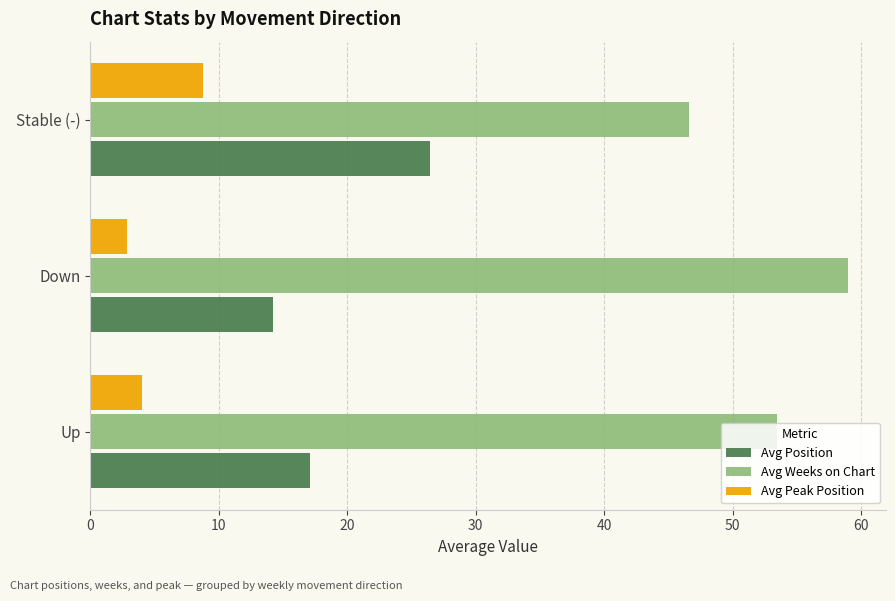

What is the average value of the Avg Position series?

19.3